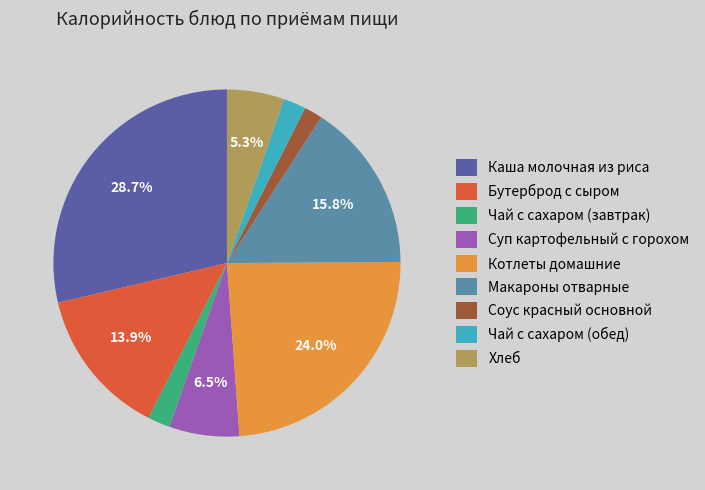

To the nearest percent, what is the difference between the Чай с сахаром (завтрак) and Бутерброд с сыром slice percentages?

12%